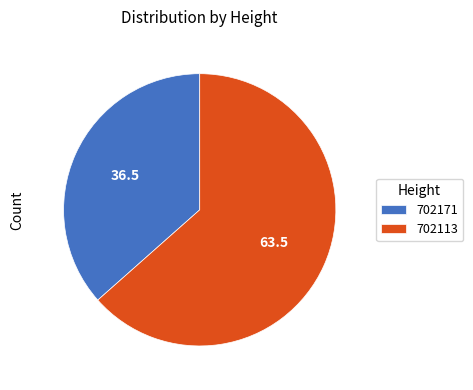

What is the ratio of the value at 702113 to the value at 702171?

1.7